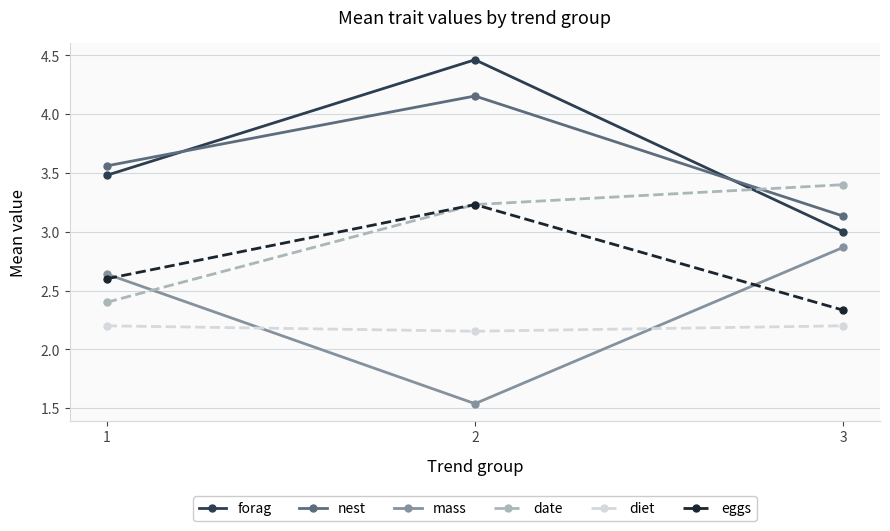

Is this an area chart (filled region under the line)?

No